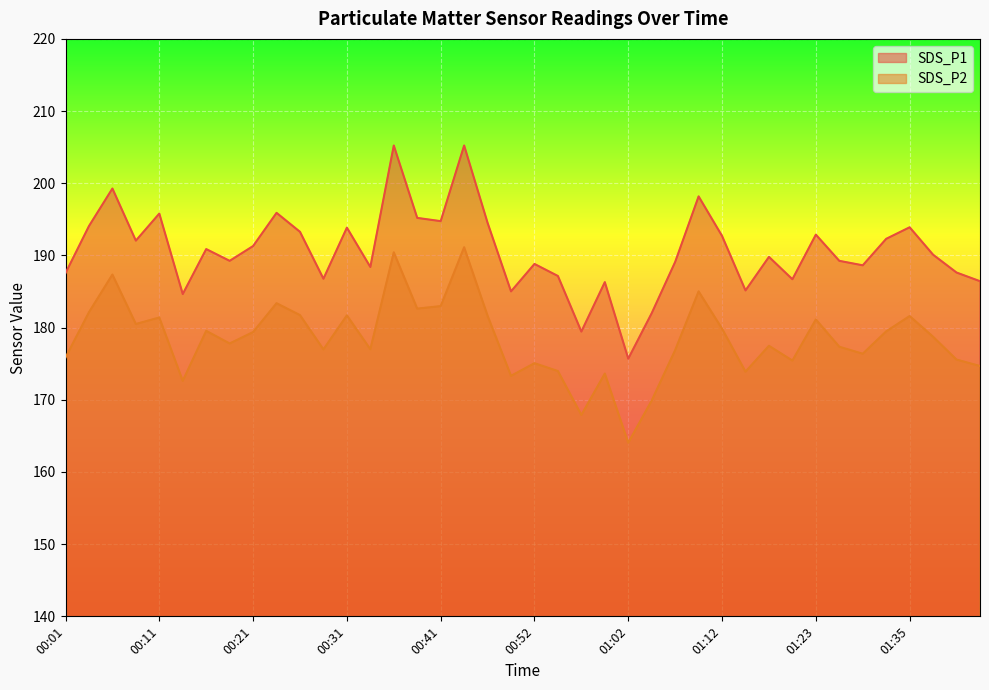

What is the greatest value displayed?

205.2